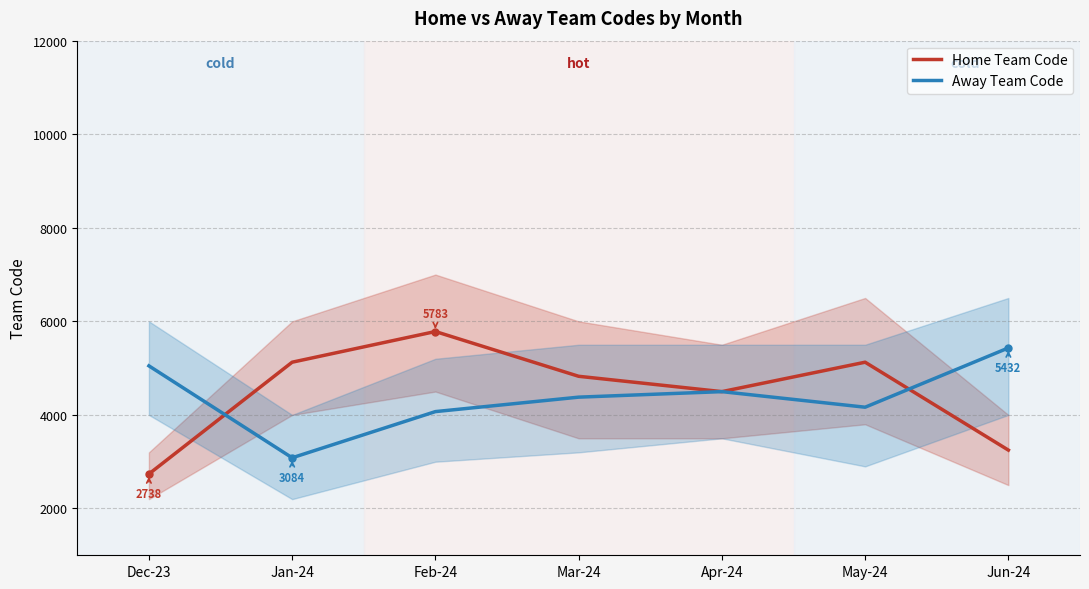

In Away Team Code, how many points are lower than both neighbors (excluding endpoints)?

2